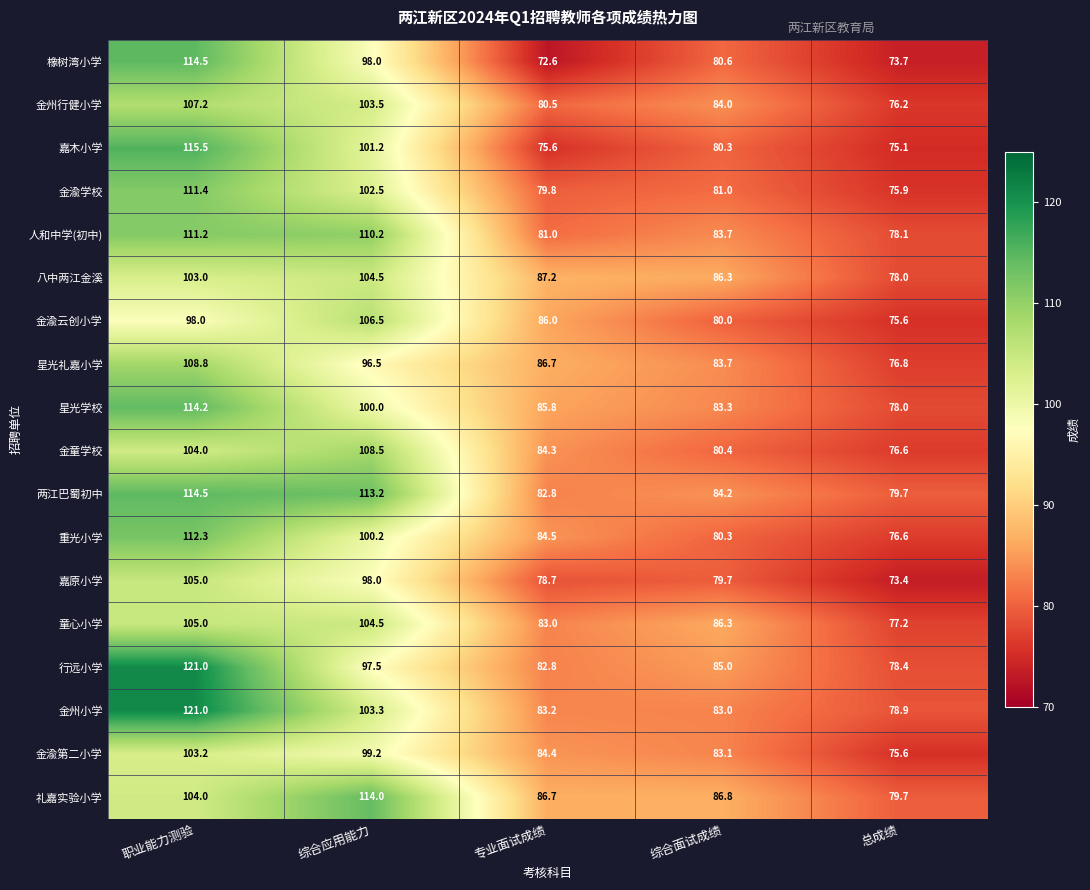

At which category is the sum across all series the highest?

职业能力测验